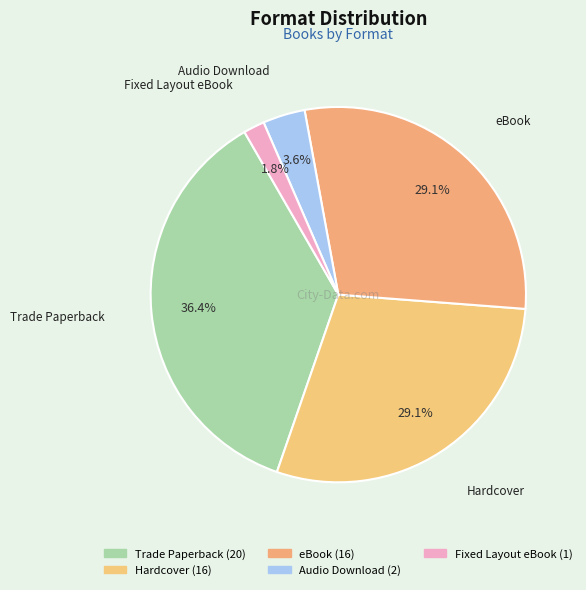

How many slices are in this pie chart?

5